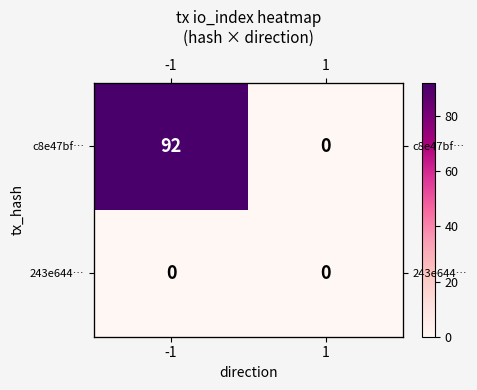

What is the difference between the maximum and minimum values in the c8e47bf… series?

92